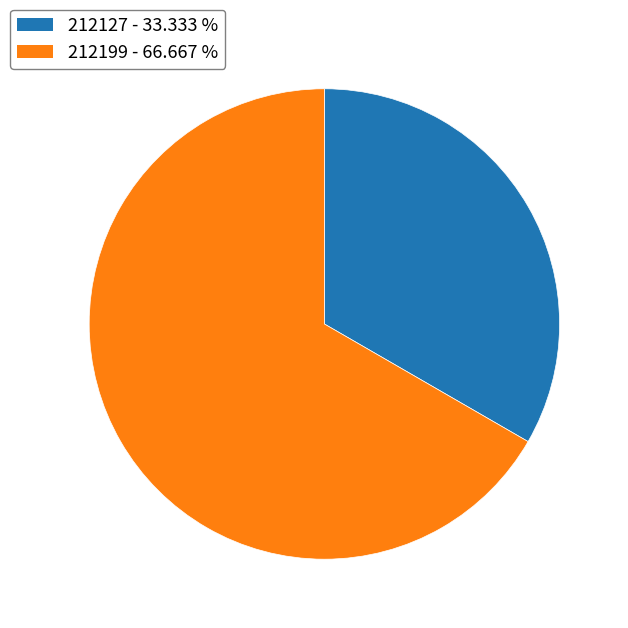

Which category accounts for the majority?

212199 - 66.667 %